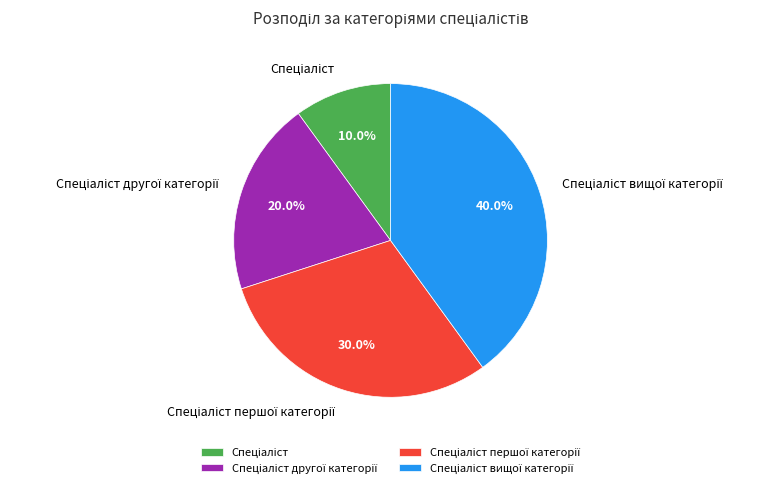

How many slices are in this pie chart?

4